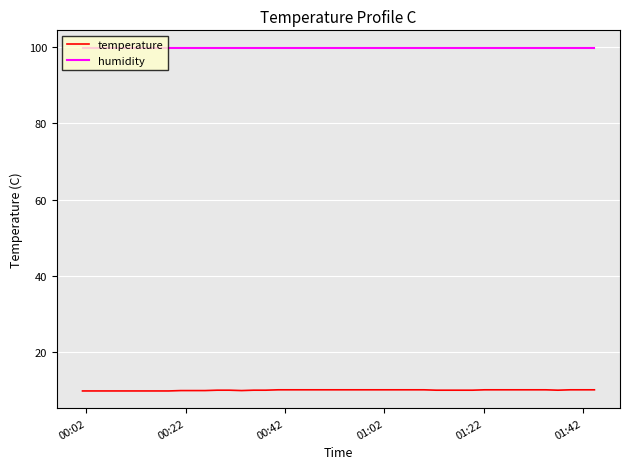

True or false: temperature and humidity cross at least once.

False